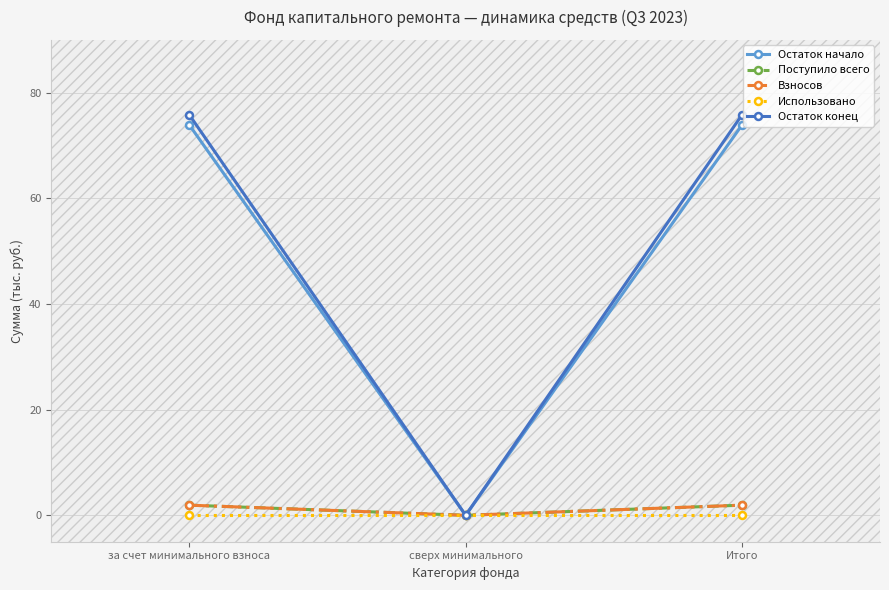

Is it true that Остаток конец equals 38.3 at за счет минимального взноса?

False